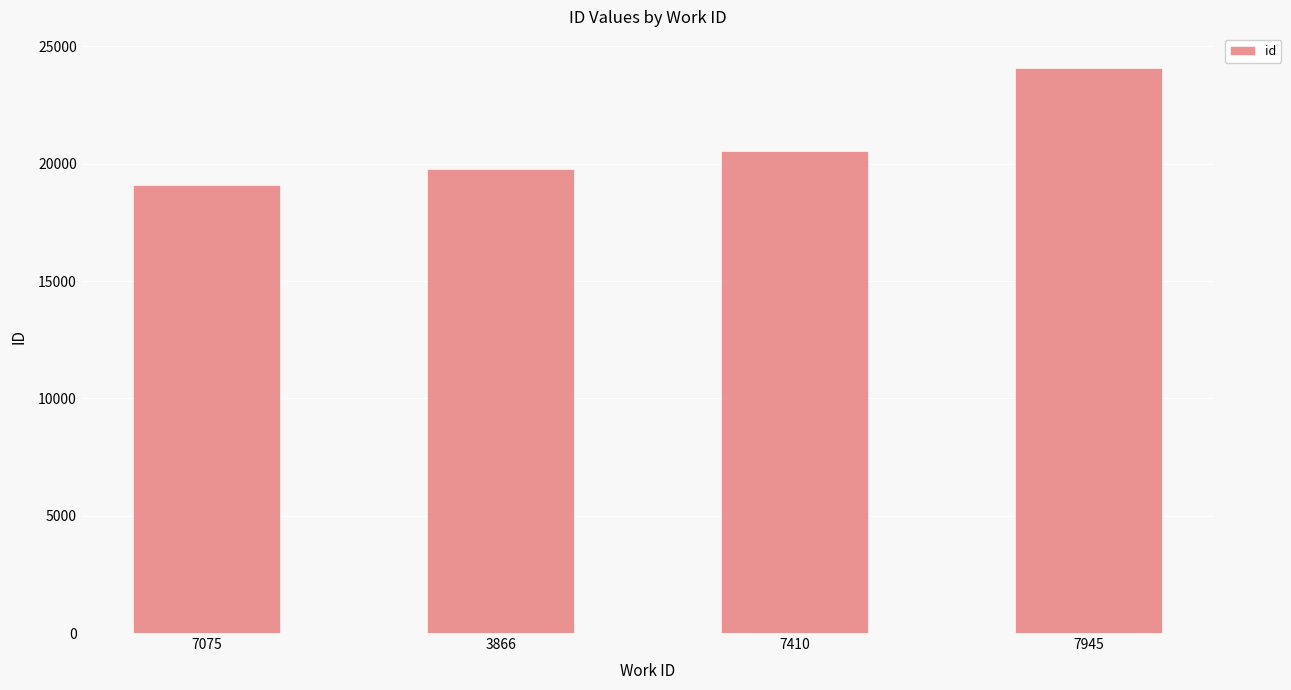

What is the ratio of the value at 3866 to the value at 7410?

1.0